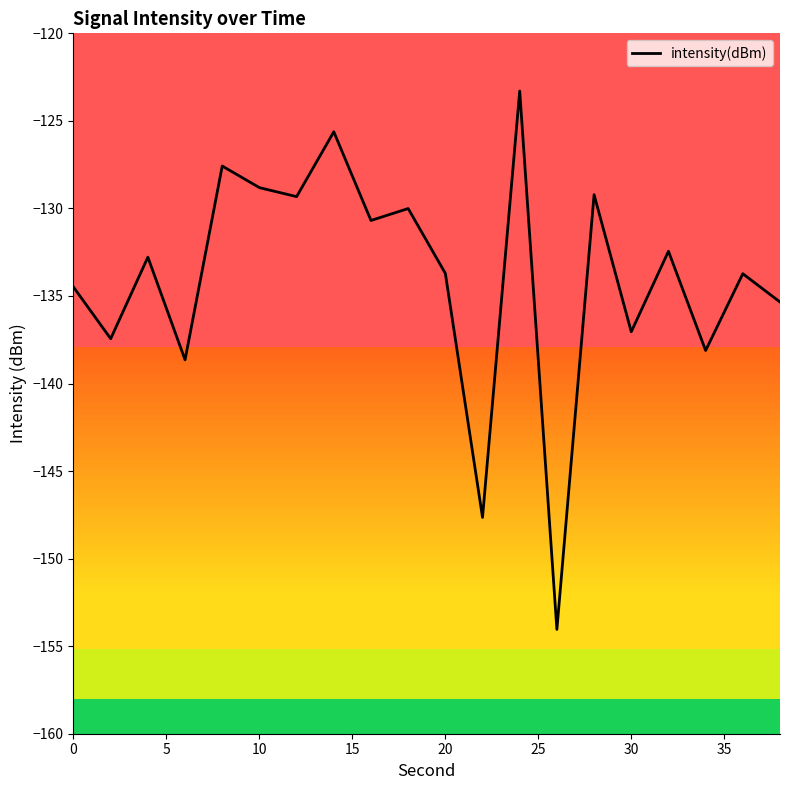

What is the sum of all values?

-2680.0